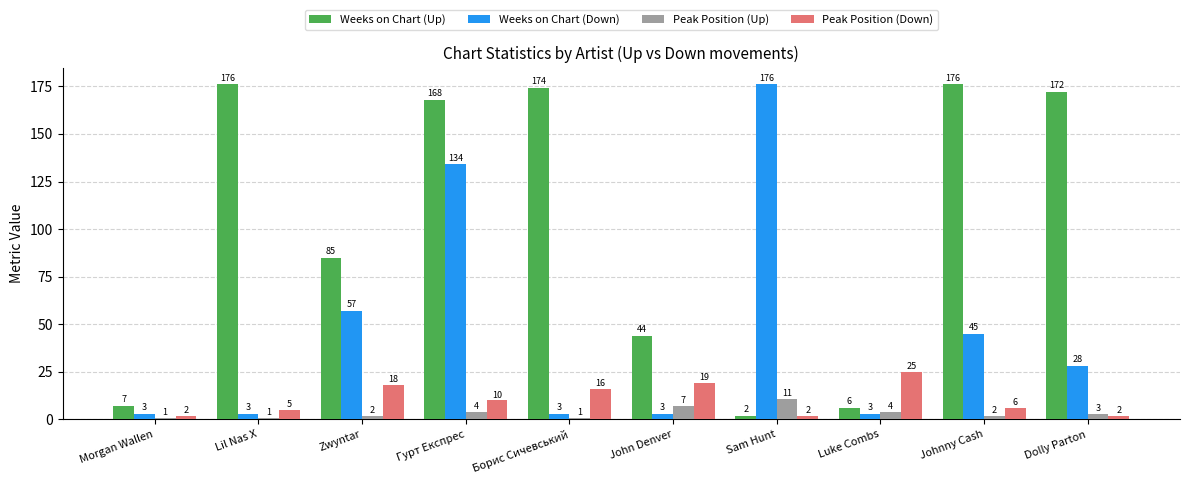

The value of Peak Position (Up) at Zwyntar is 2. True or false?

True